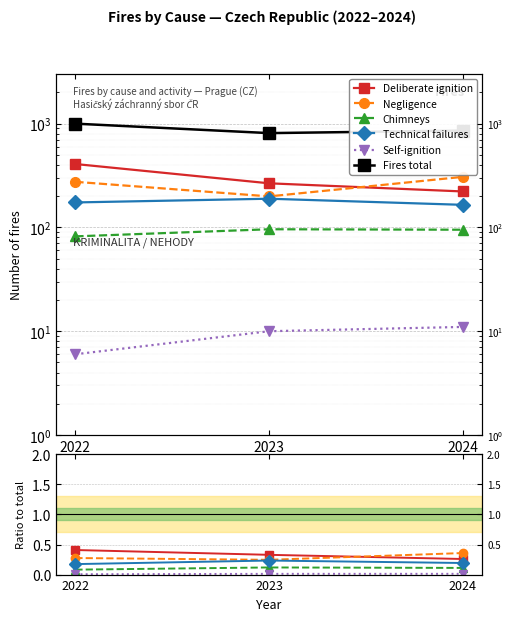

At which label is Negligence closest to 0?

2023